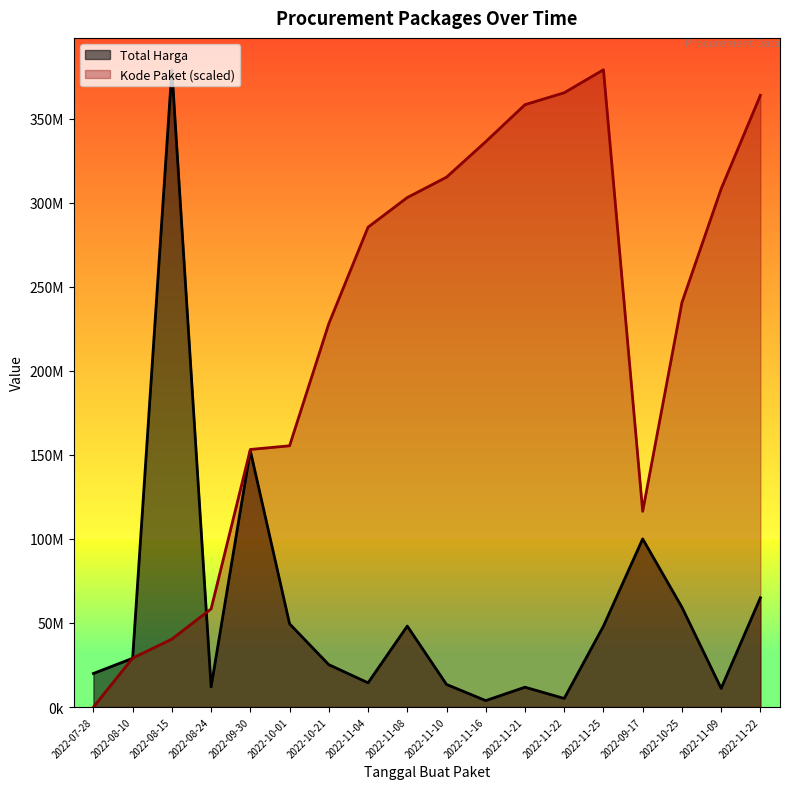

What is the label of the 4th point from the right?

2022-09-17